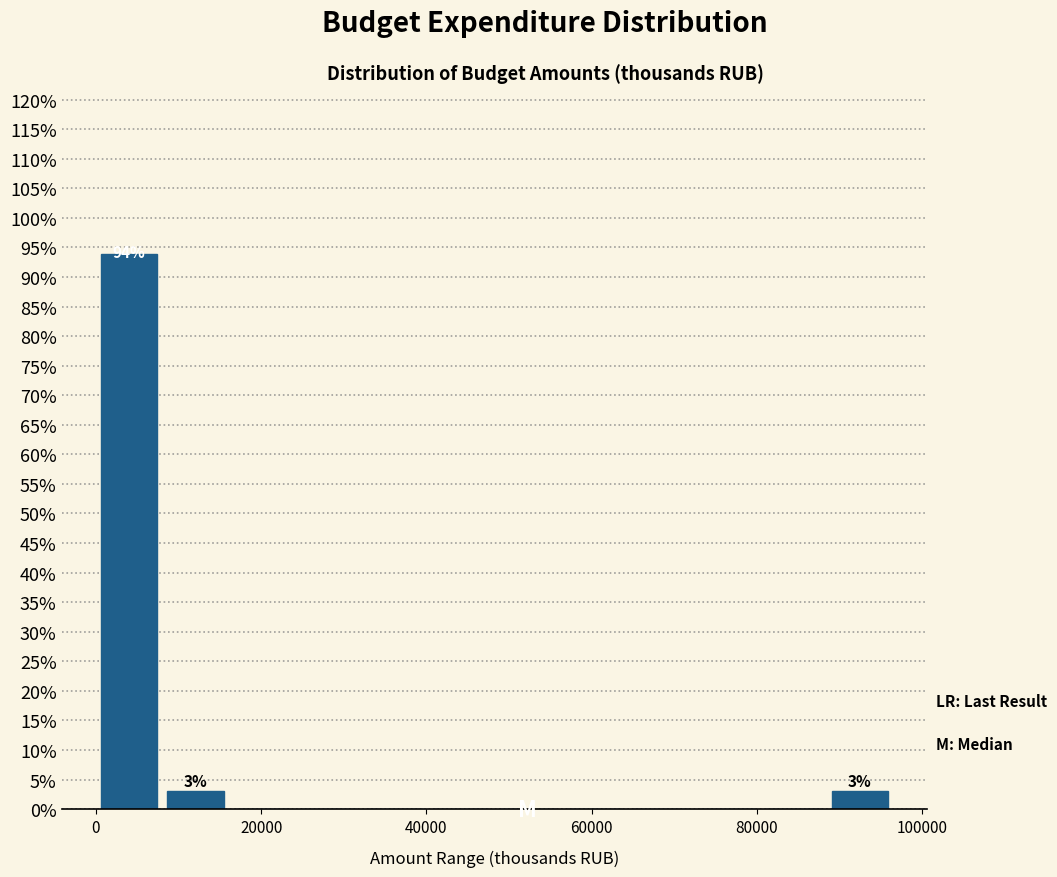

Over which range of the x-axis is the bar tallest?

0 to 8000